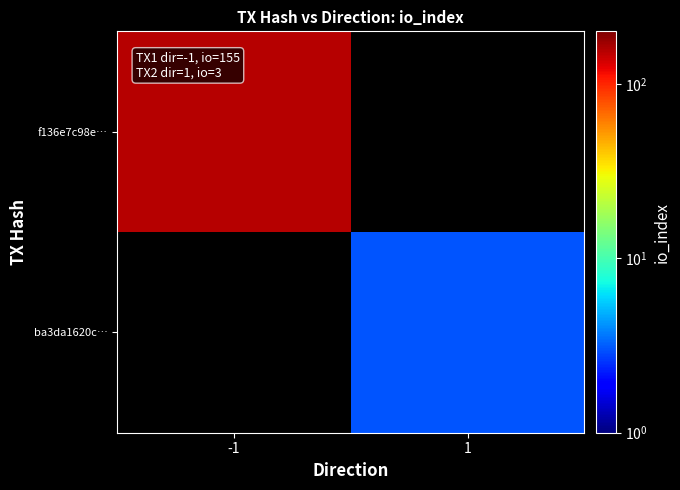

List the series in order of their overall mean, highest first.

f136e7c98e…, ba3da1620c…